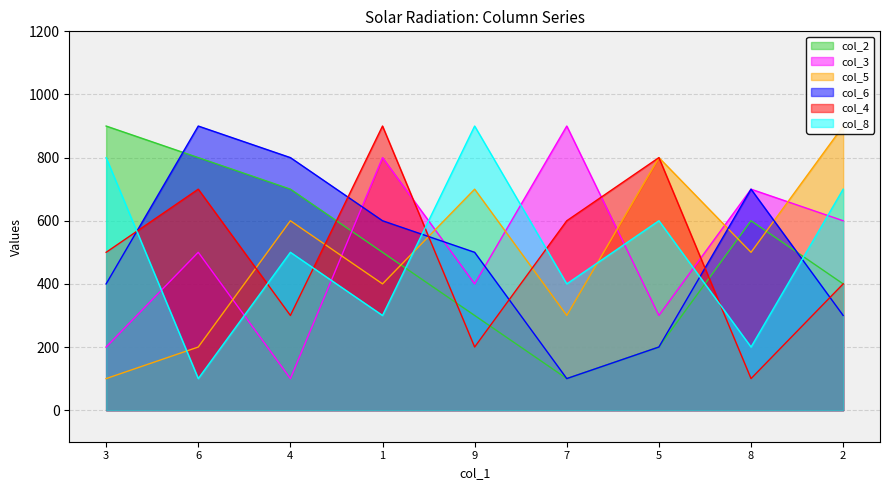

At which label does col_8 reach its minimum?

6